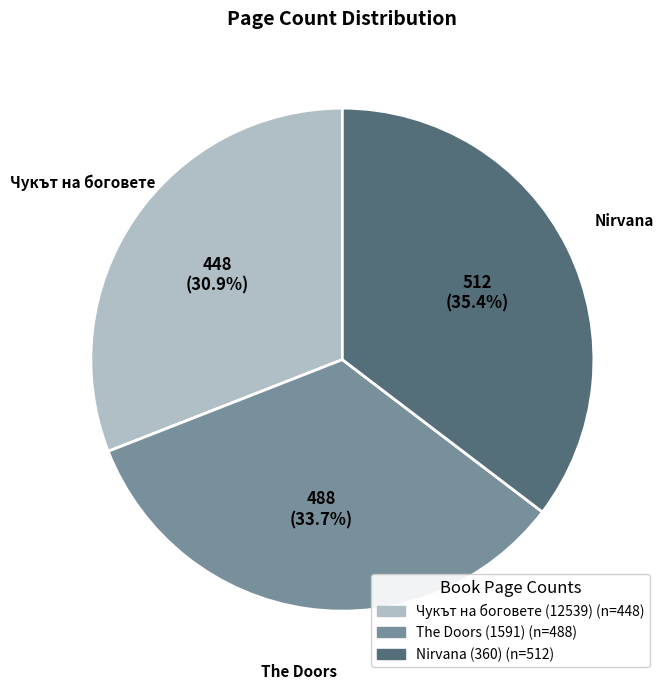

How many slices are in this pie chart?

3